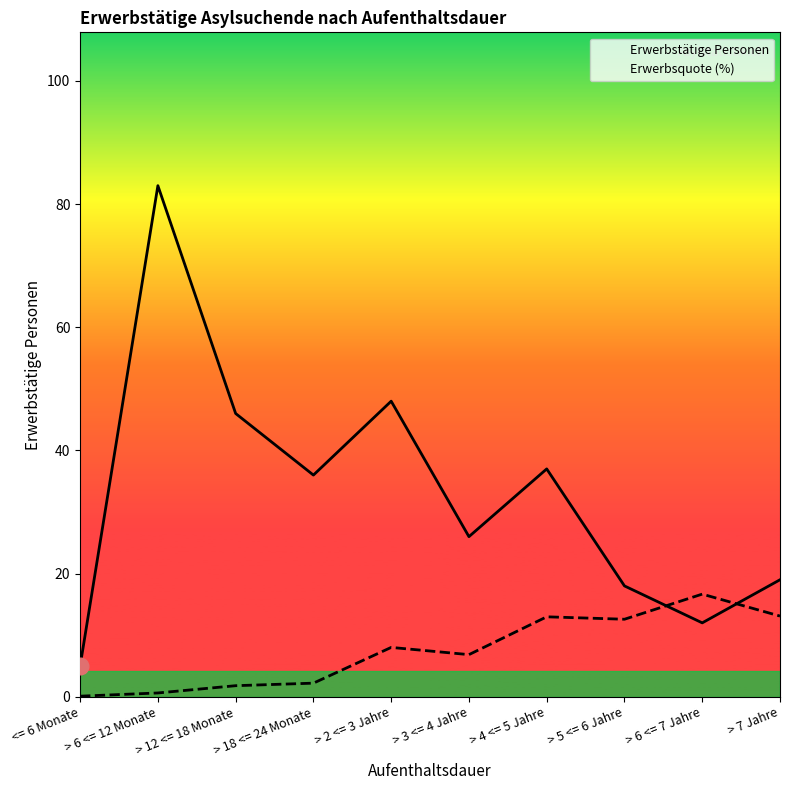

Rank the series by their maximum value, from lowest to highest.

Erwerbsquote (%), Erwerbstätige Personen